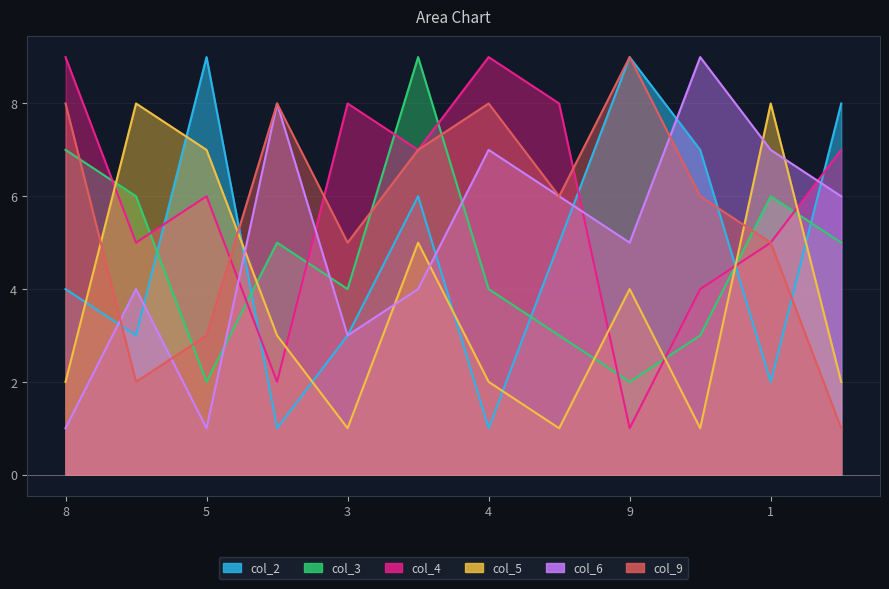

Which series changed the most between 1 and 1?

col_6